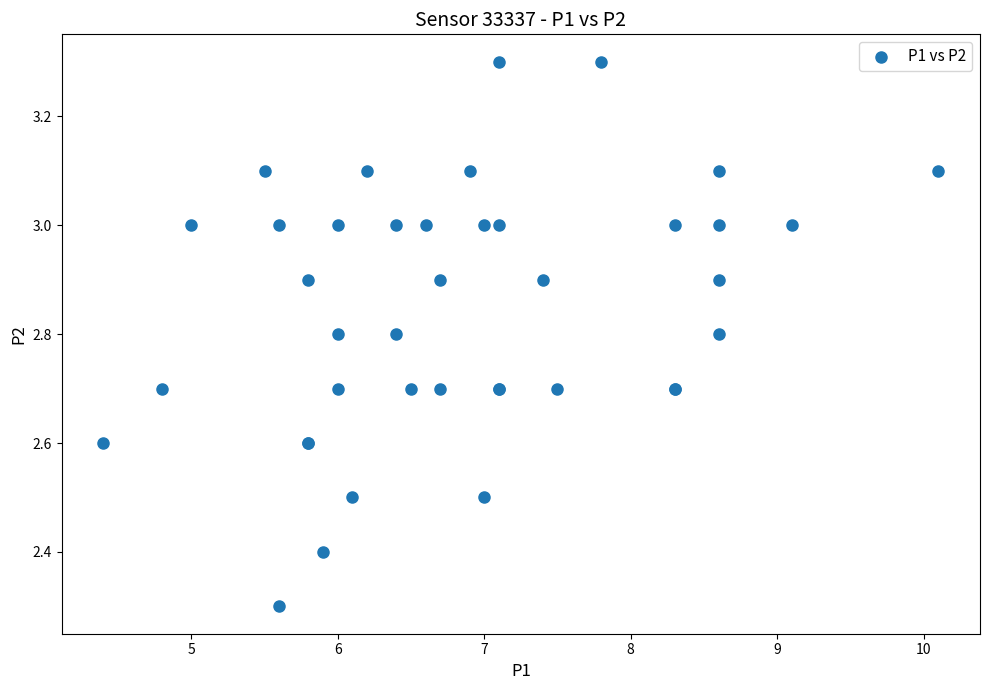

What Y value in the scatter plot is closest to 2?

2.3